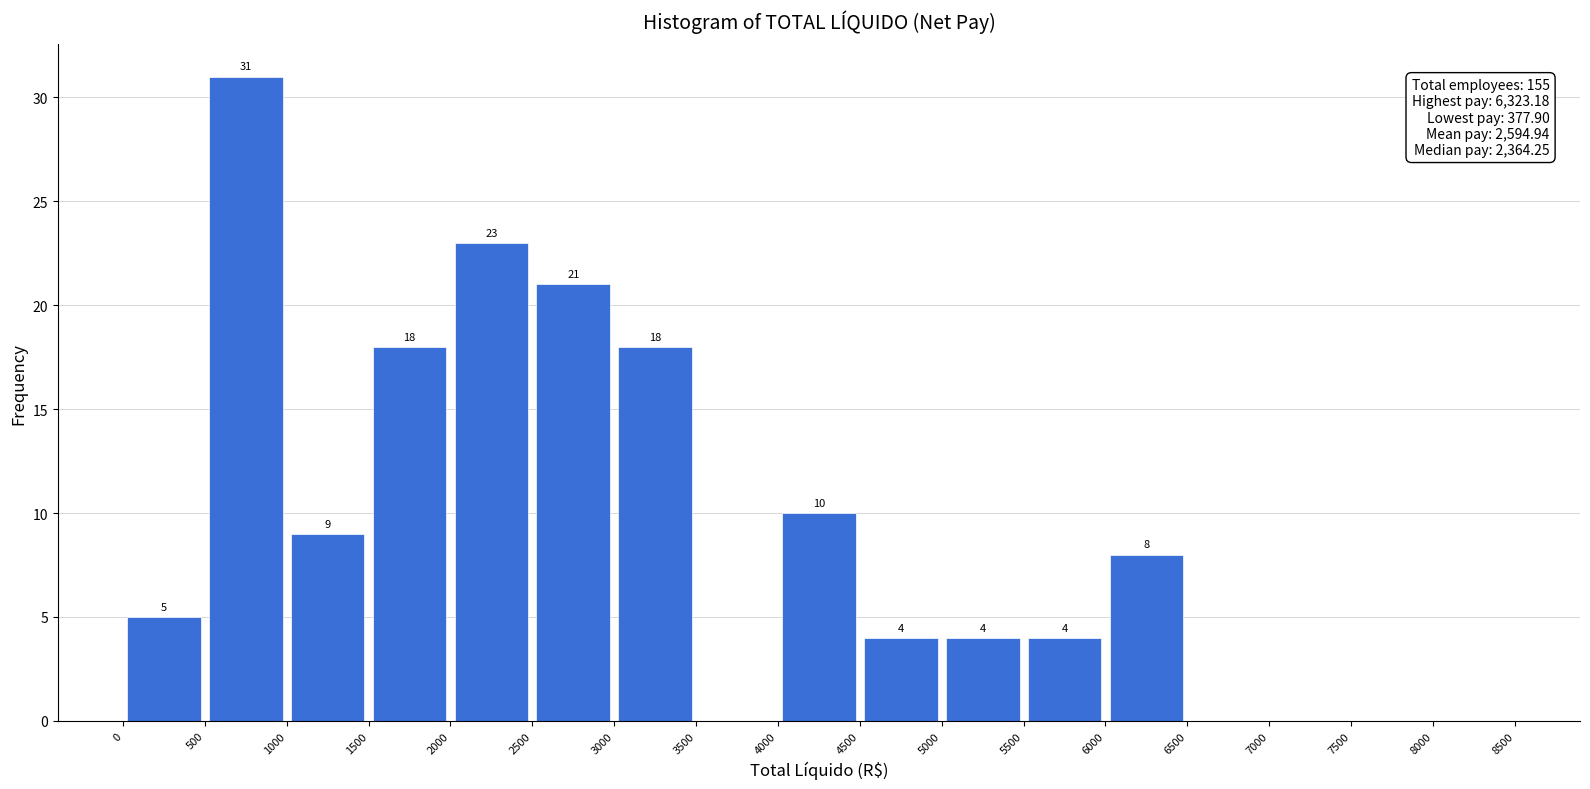

Over which range of the x-axis is the bar tallest?

500 to 1000